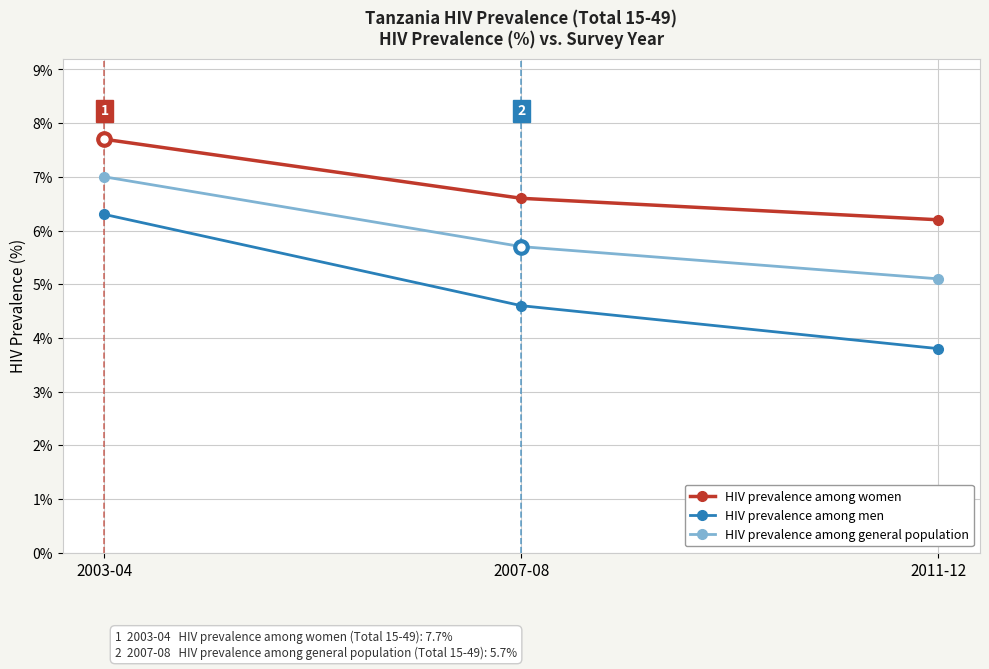

At which label does HIV prevalence among men first exceed 4?

2003-04